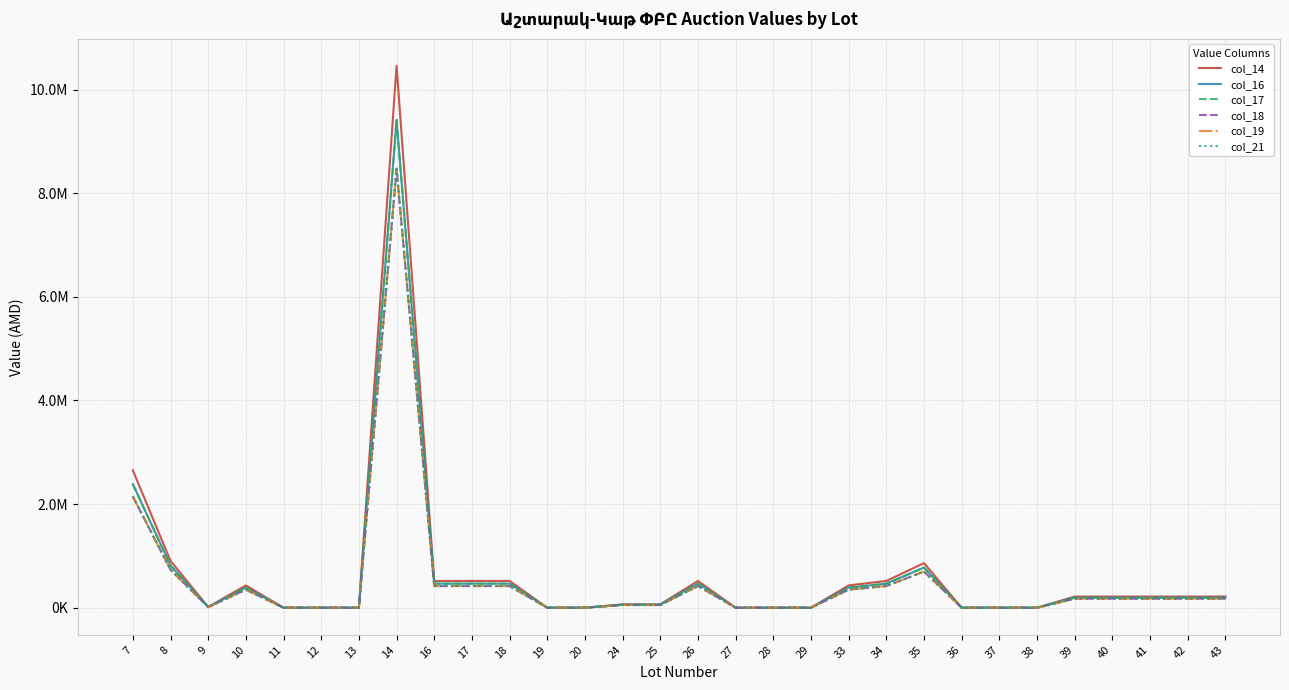

Where is the first local minimum for col_18?

9